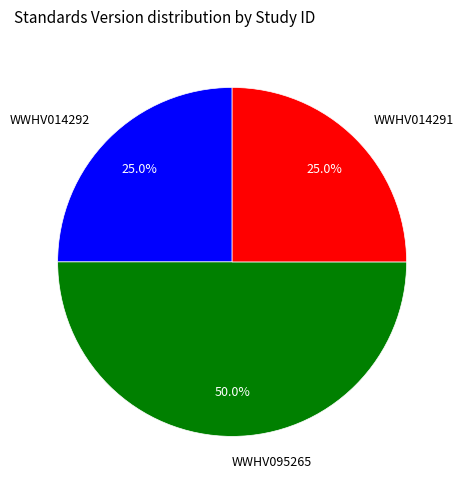

How much of the chart is everything except WWHV014291?

75.0%